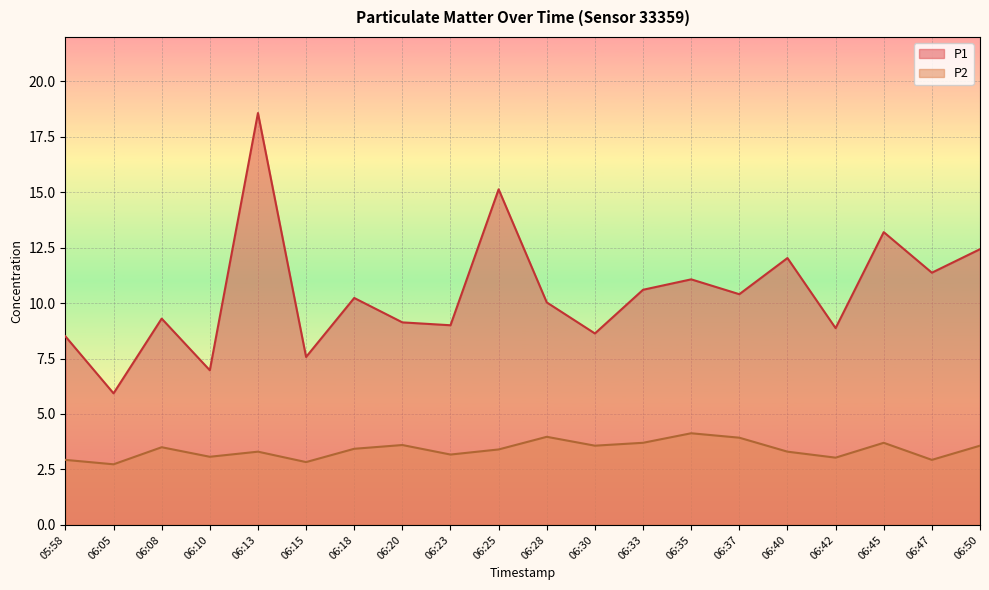

What is the label of the 16th point from the right?

06:13